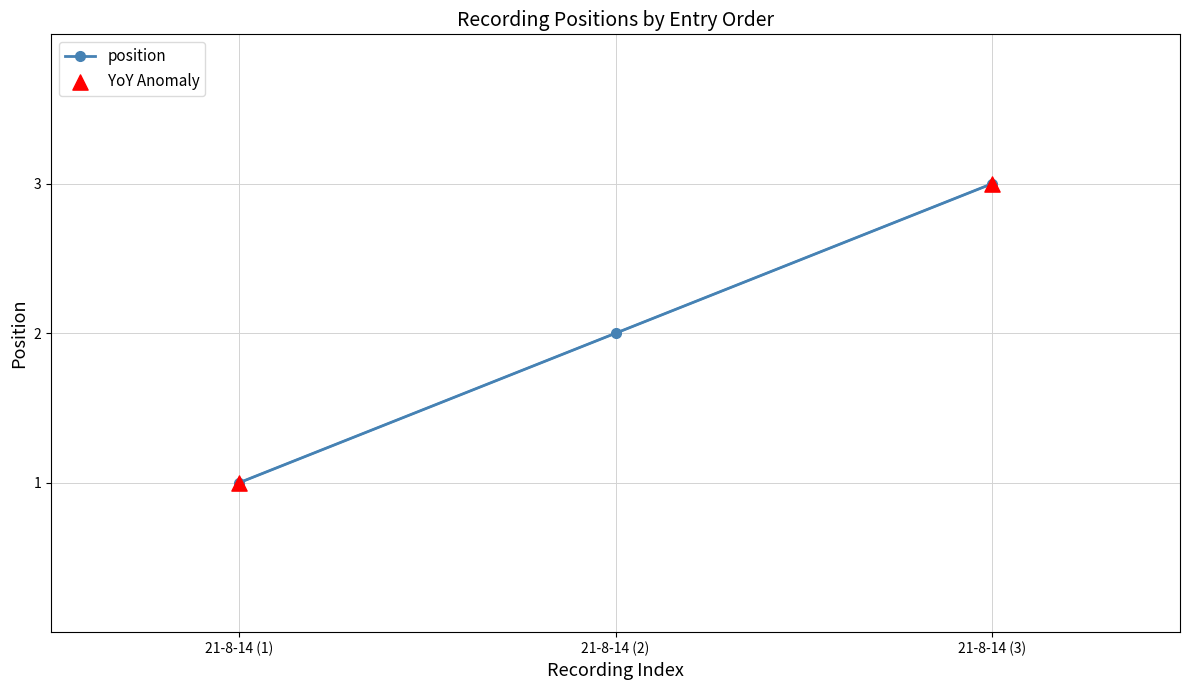

Between 21-8-14 (3) and 21-8-14 (2), which is larger?

21-8-14 (3)